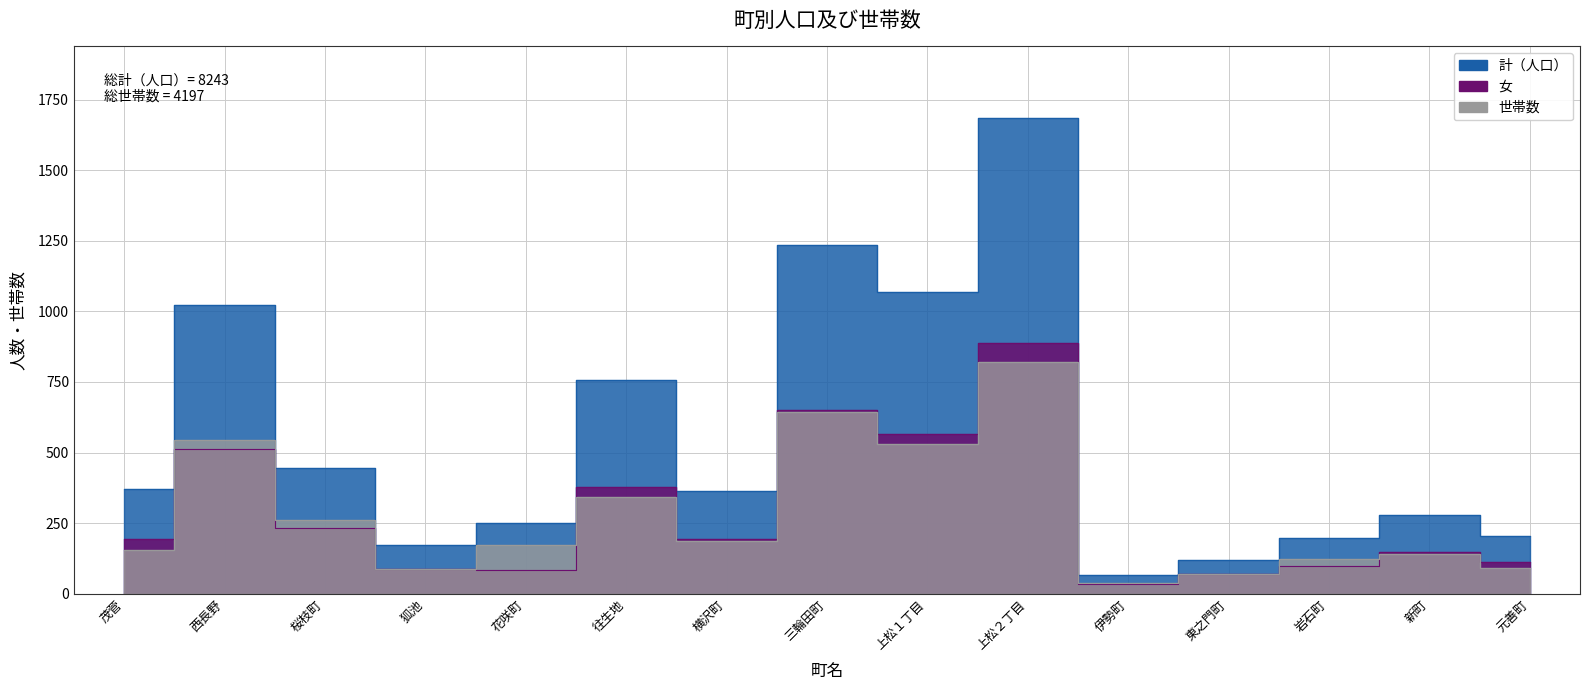

The value of 世帯数 at 西長野 is 171. True or false?

False